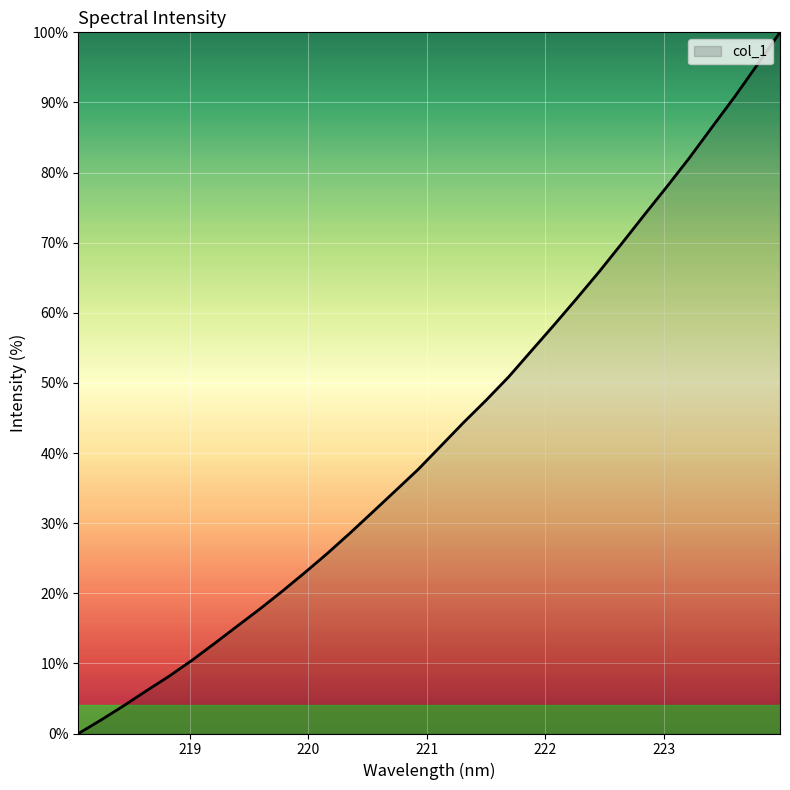

How many values exceed 40?

16